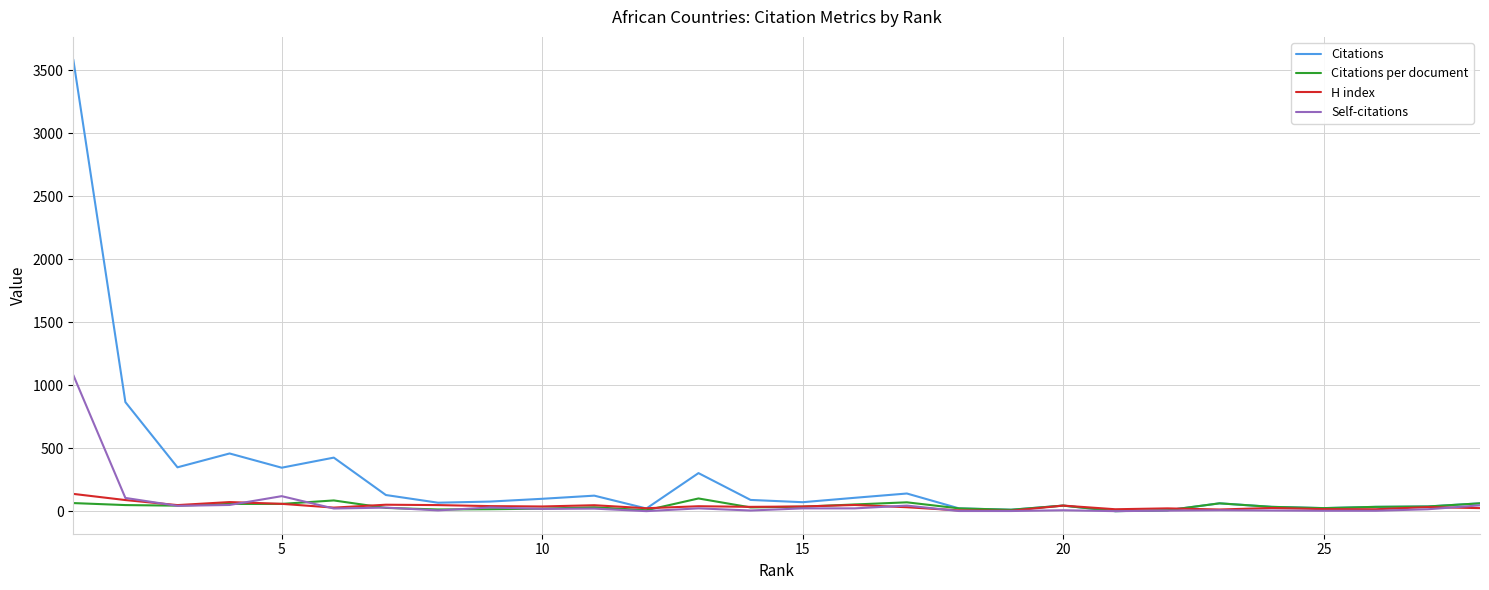

What are all the series names shown in the legend?

Citations, Citations per document, H index, Self-citations